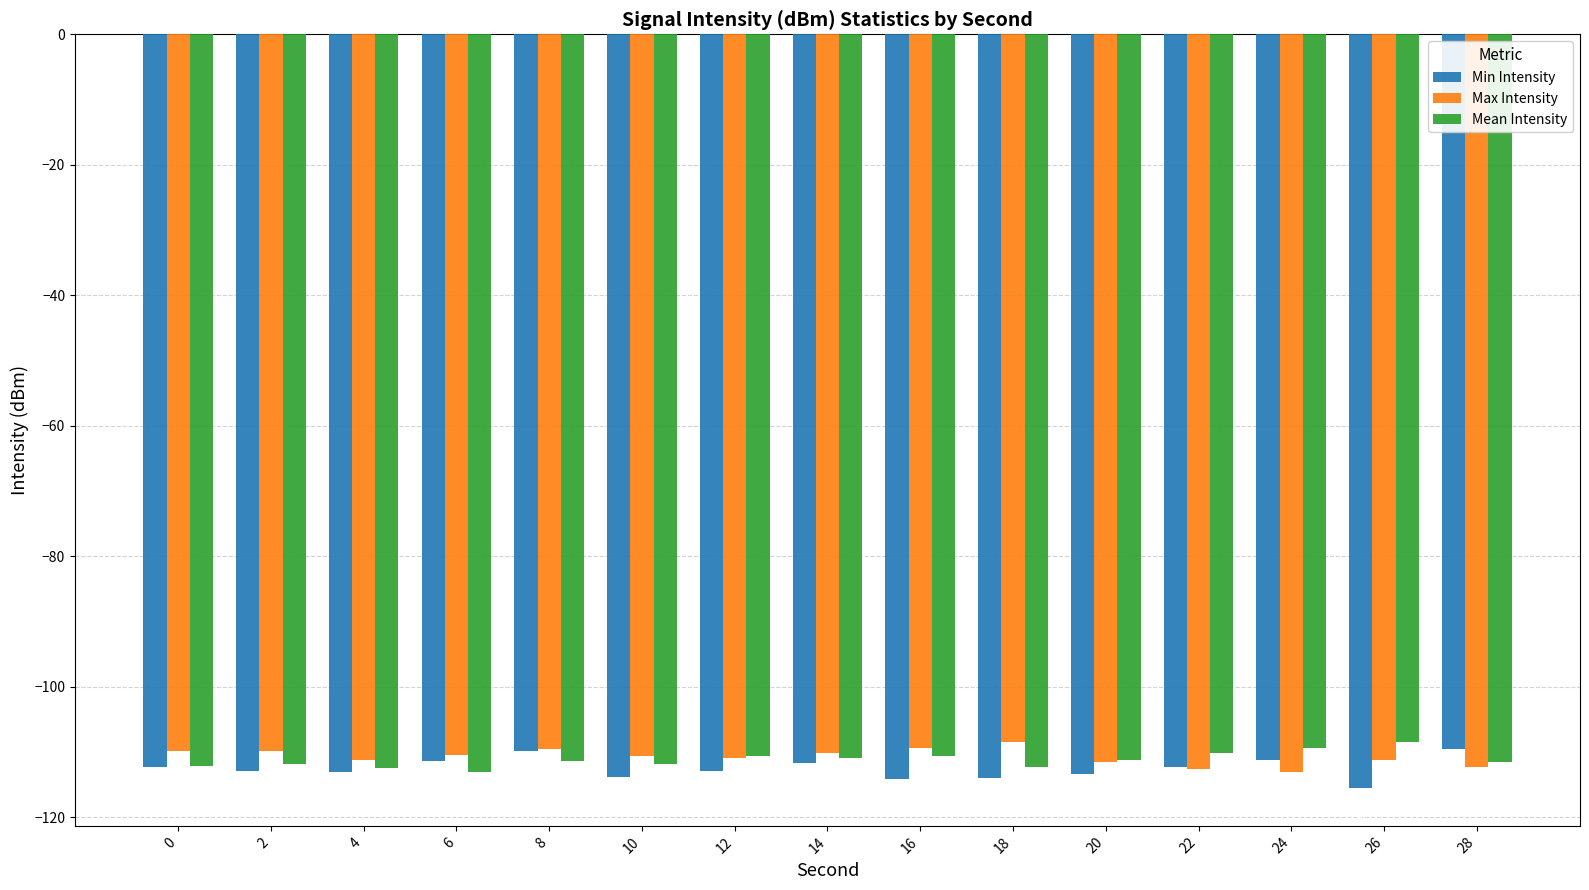

Does the chart contain any negative values?

Yes